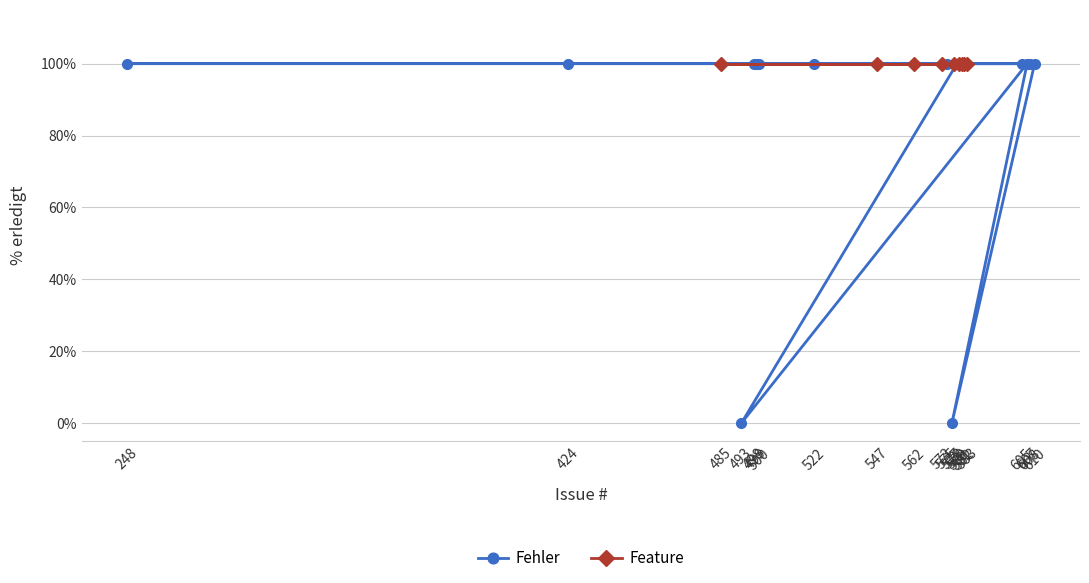

Is this an area chart (filled region under the line)?

No